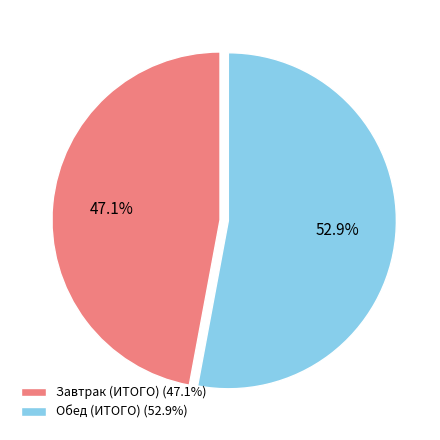

To the nearest percent, what portion does Обед (ИТОГО) represent?

53%